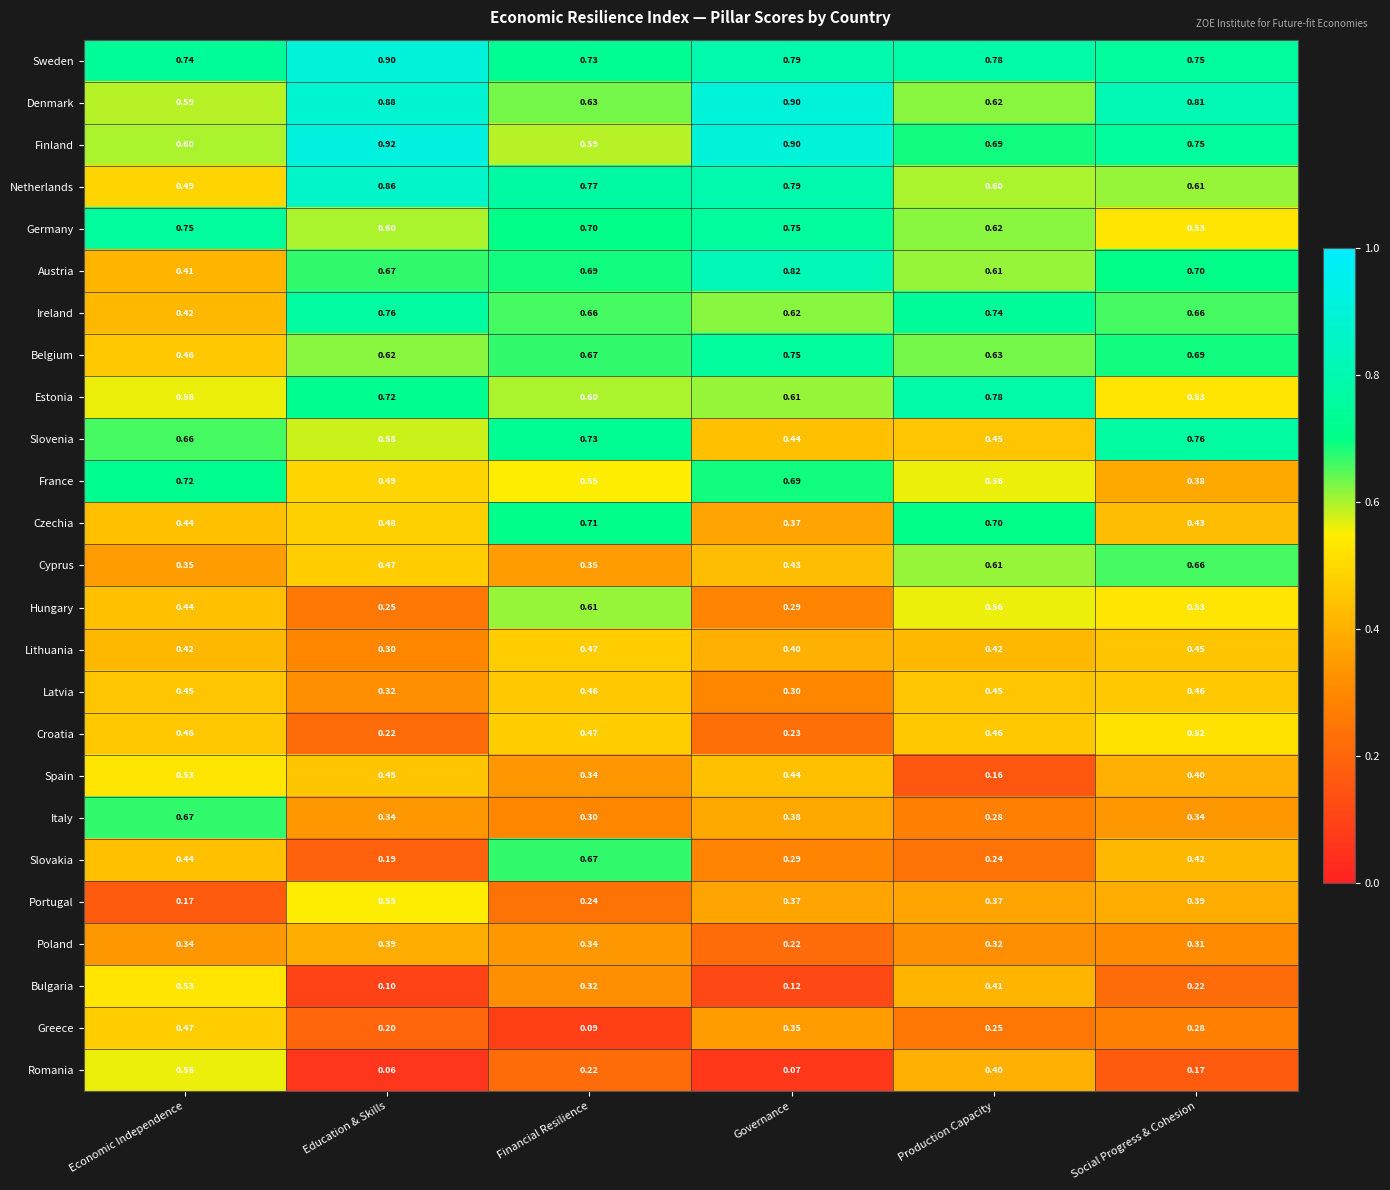

Which series has the largest range (max minus min)?

Romania